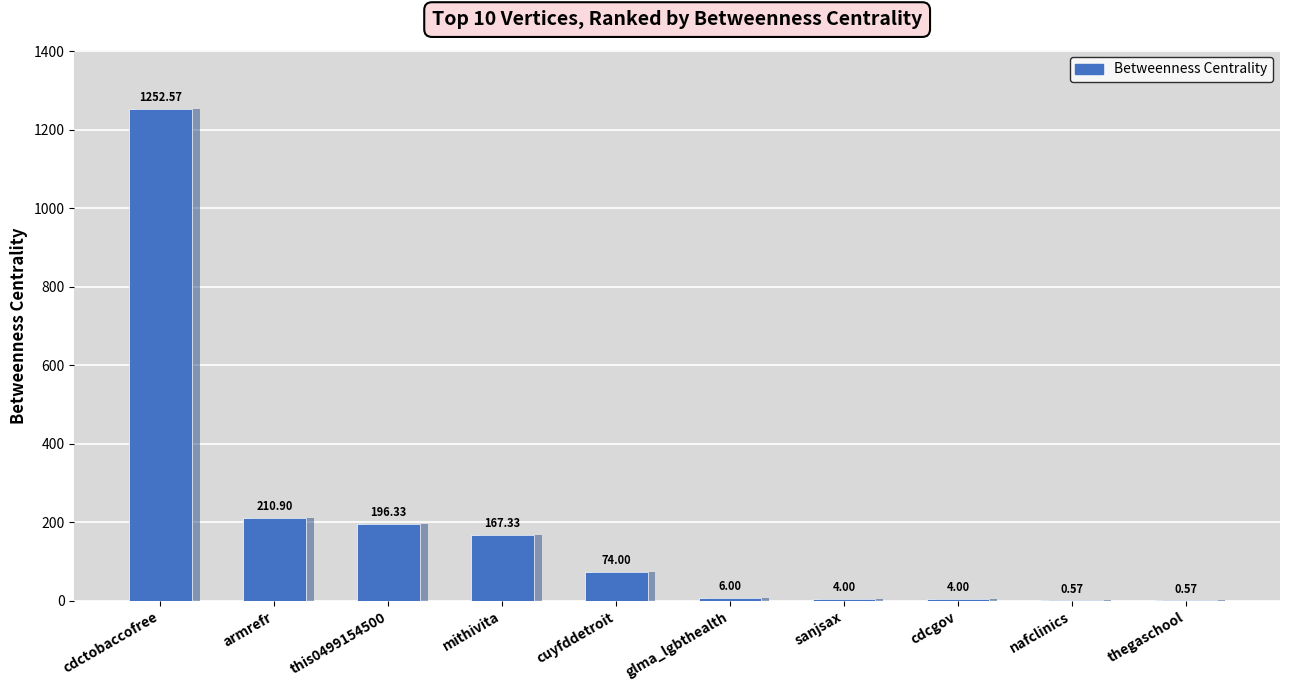

What is the sum of all values?

1916.3